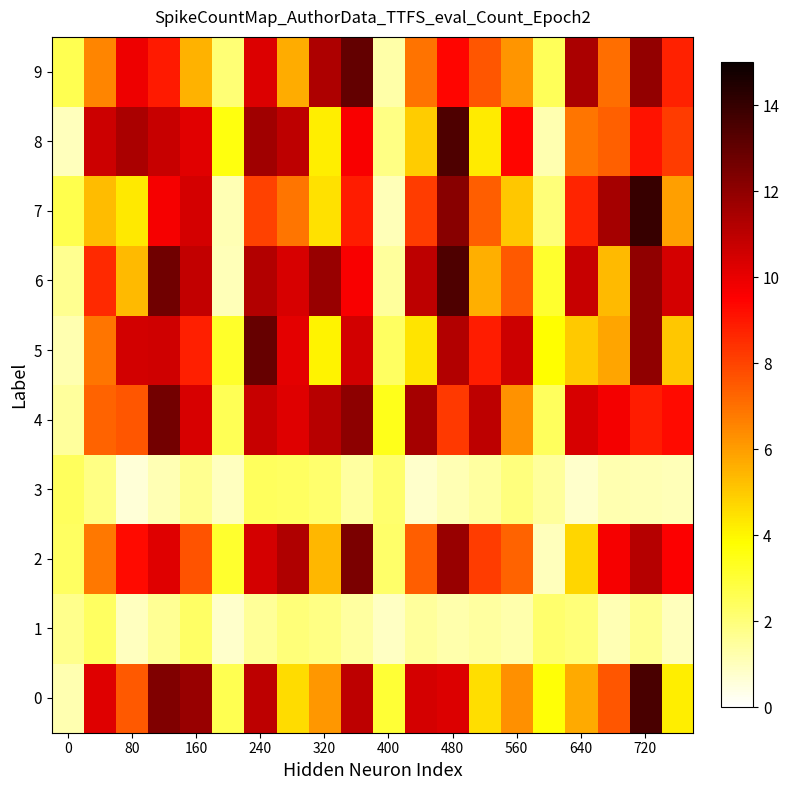

List the series in order of their peak value, lowest first.

1, 3, 2, 4, 5, 9, 6, 8, 0, 7